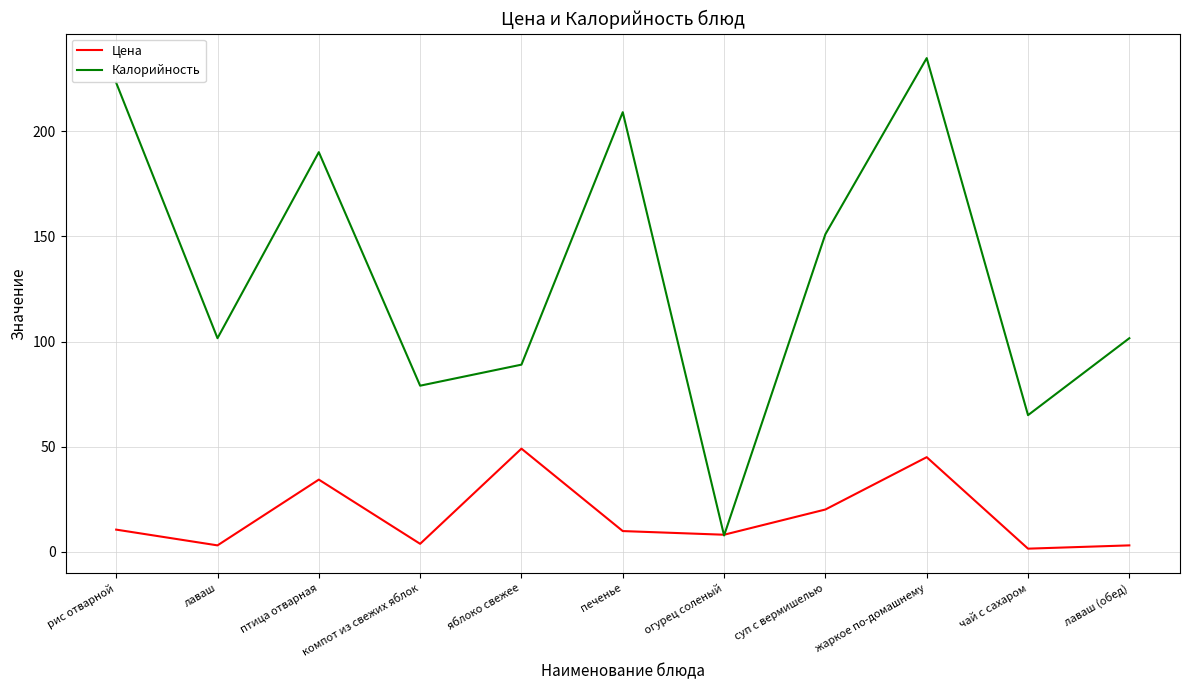

Which series has the widest spread of values?

Калорийность